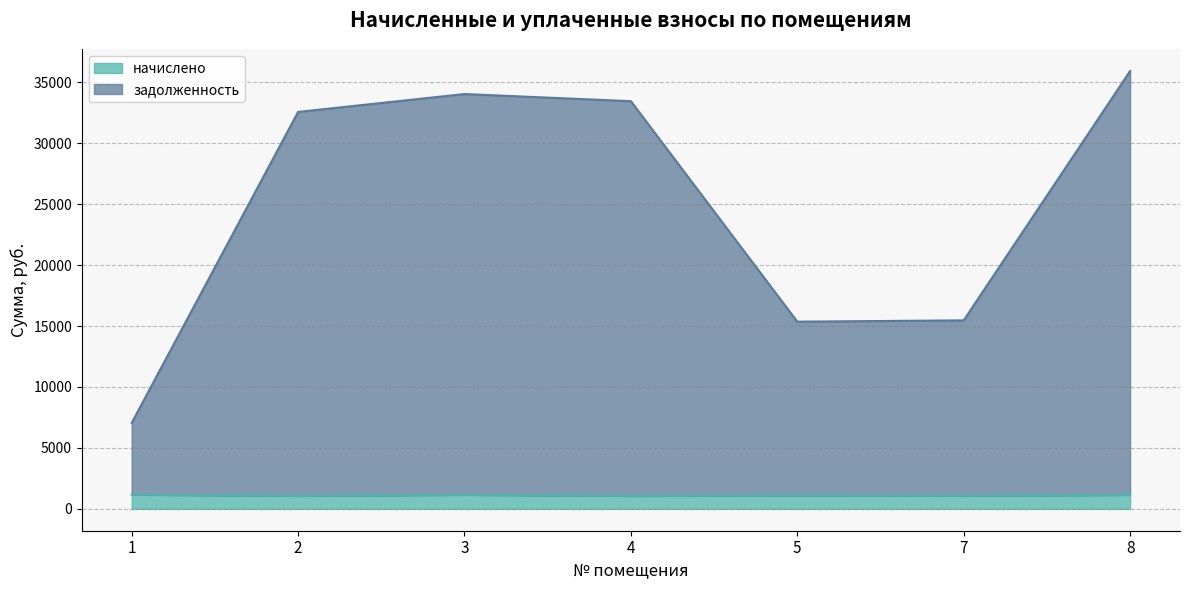

What is the maximum value shown in the chart?

35921.1